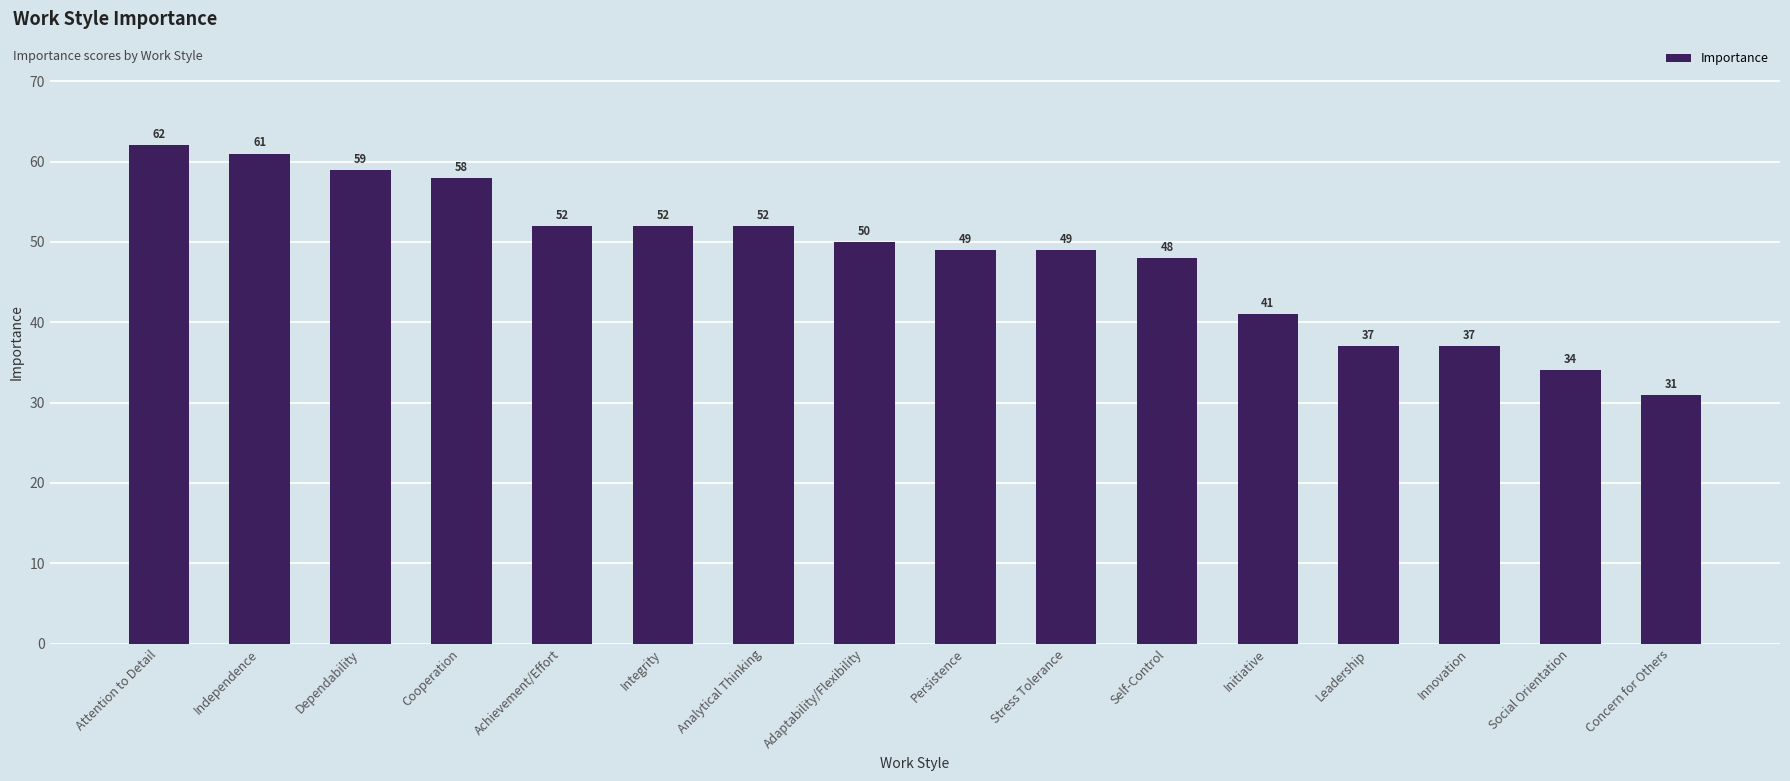

At which label is the value closest to 46?

Self-Control